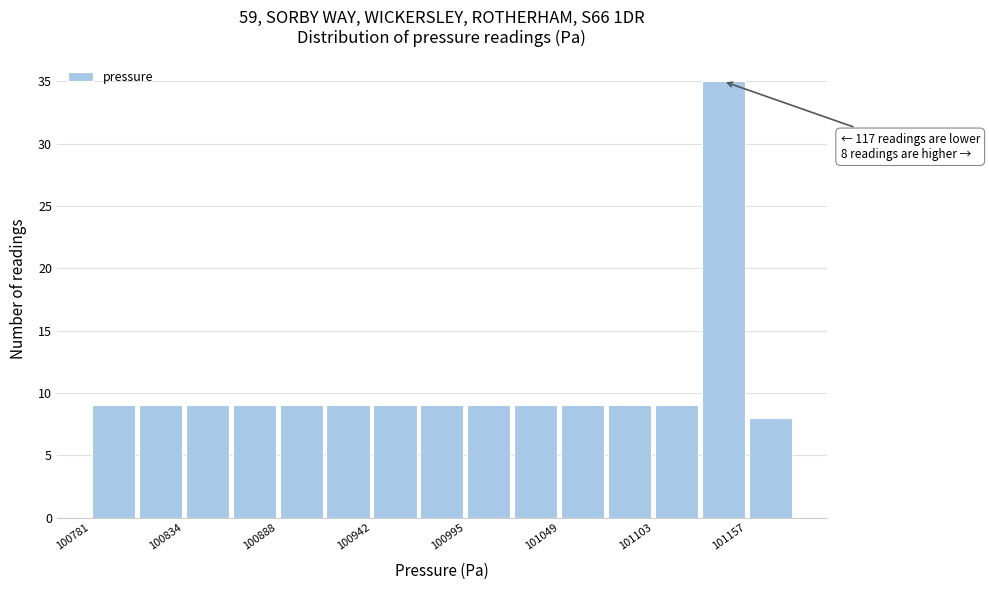

Read against the x-axis, roughly where is the centre of the tallest bar?

101140